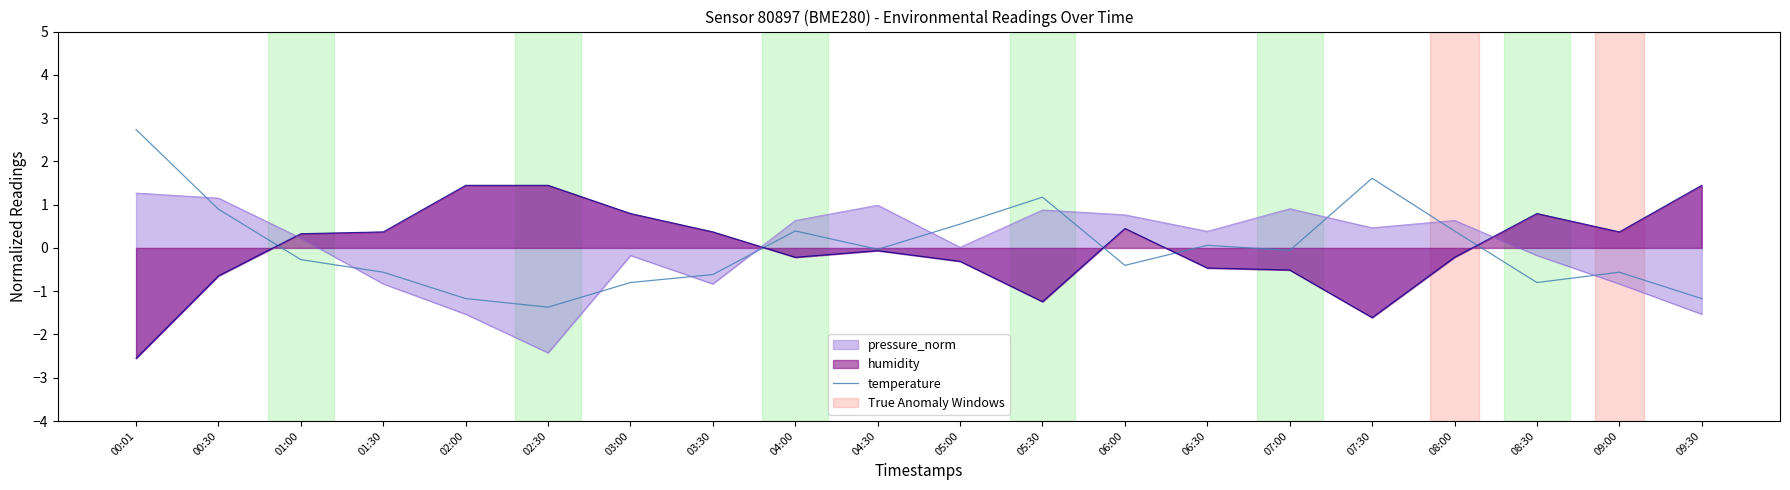

Which category has the lowest value in the temperature series?

02:30